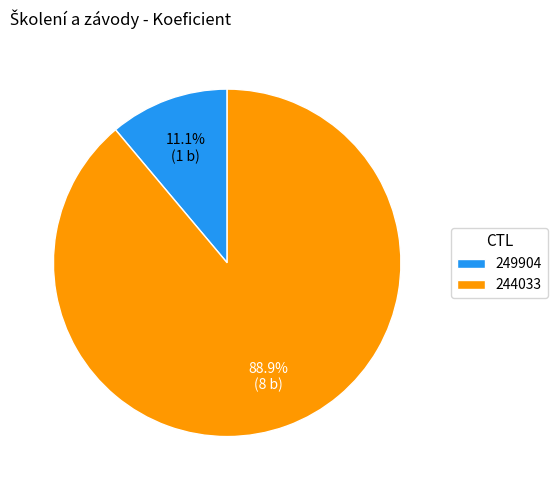

To the nearest percent, what is the average slice percentage?

50%